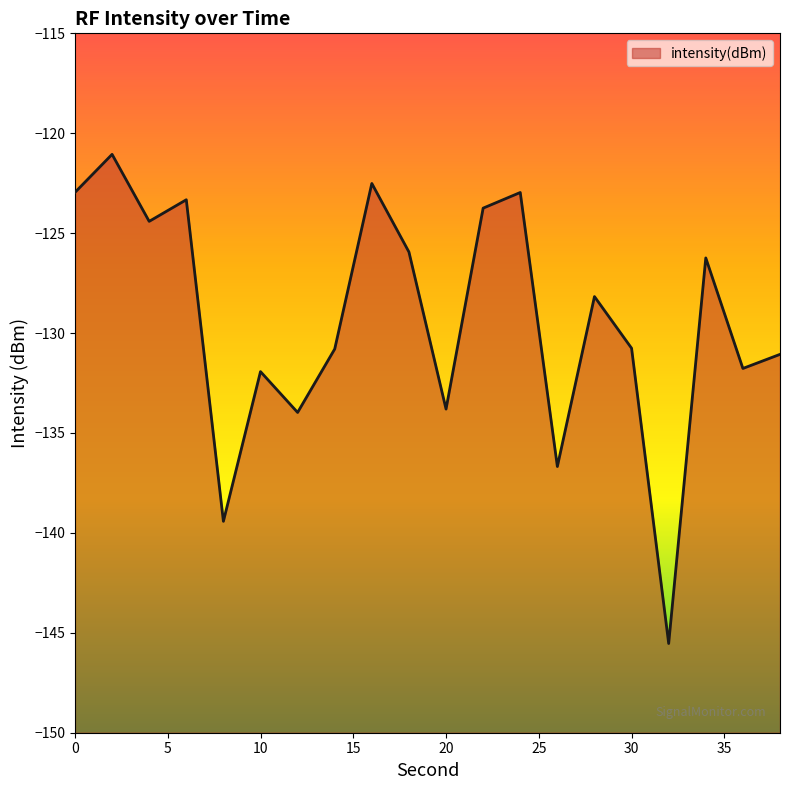

Reading left to right, list all the values displayed in this chart.

-123.0	-121.1	-124.4	-123.3	-139.4	-131.9	-134.0	-130.8	-122.5	-125.9	-133.8	-123.7	-123.0	-136.7	-128.2	-130.8	-145.5	-126.2	-131.8	-131.1